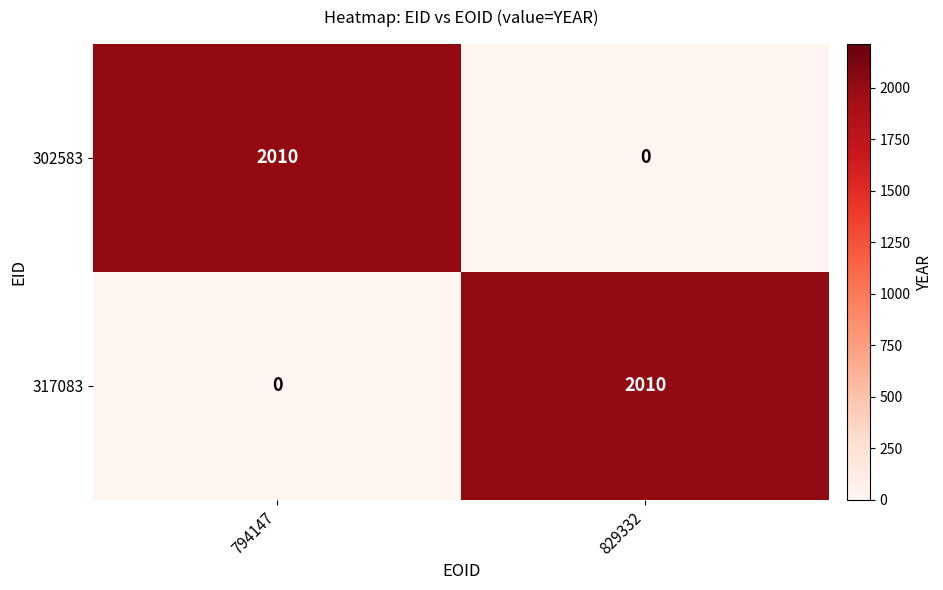

How many positive values does the 317083 series have?

1